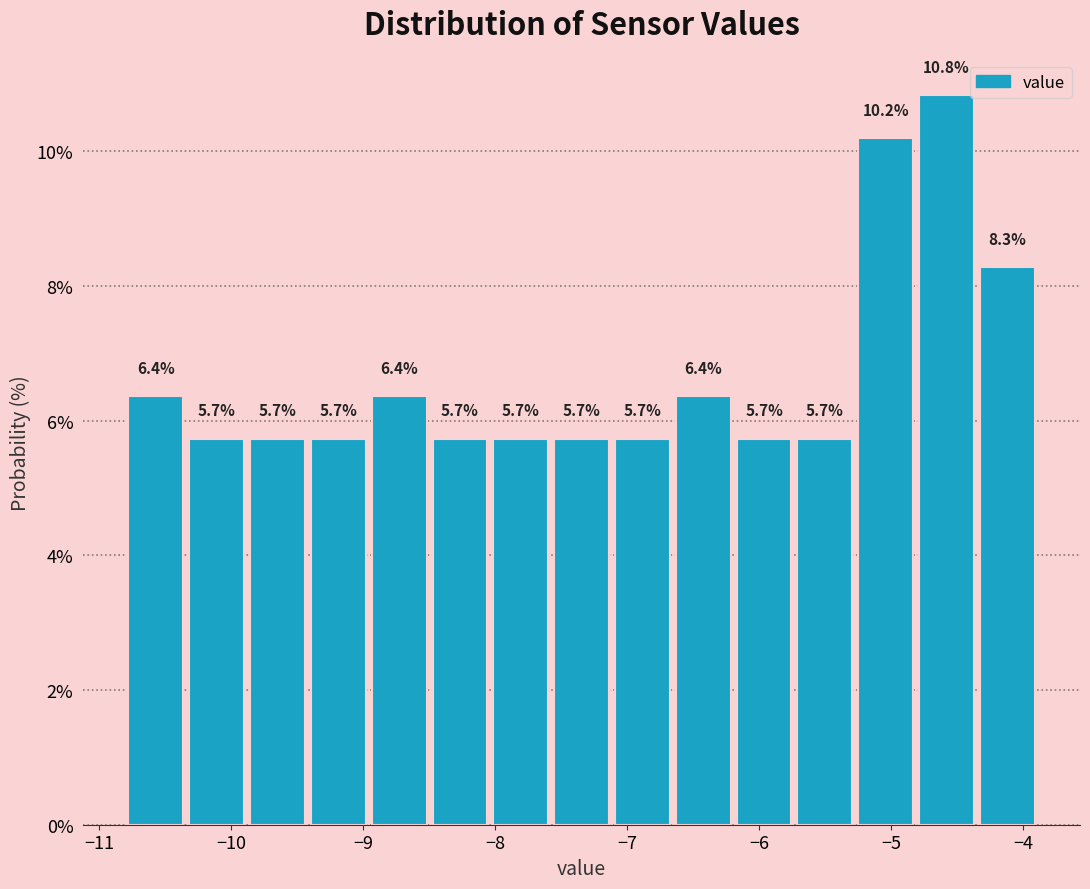

Reading left to right, list every bar in this chart as the range it spans on the x-axis followed by its height. The bar edges are not printed on the chart, so give them approximately, as read against the axis.

-10.8 to -10.3: 6.4
-10.3 to -9.9: 5.7
-9.9 to -9.4: 5.7
-9.4 to -9.0: 5.7
-9.0 to -8.5: 6.4
-8.5 to -8.0: 5.7
-8.0 to -7.6: 5.7
-7.6 to -7.1: 5.7
-7.1 to -6.7: 5.7
-6.7 to -6.2: 6.4
-6.2 to -5.7: 5.7
-5.7 to -5.3: 5.7
-5.3 to -4.8: 10.2
-4.8 to -4.4: 10.8
-4.4 to -3.9: 8.3